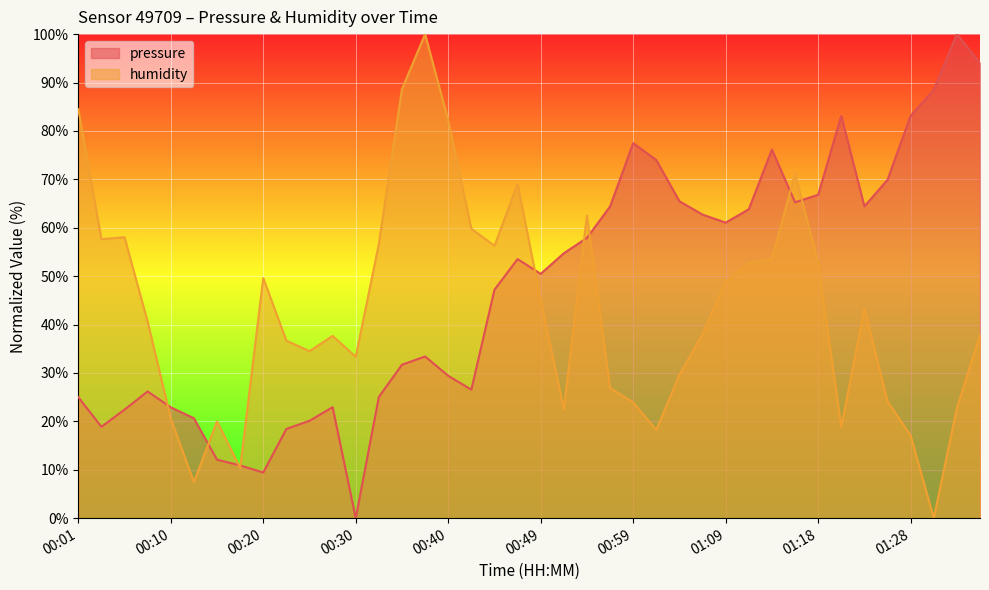

Reading left to right, what are all the values shown in this chart?

pressure: 00:01=25.0	00:03=18.9	00:06=22.4	00:08=26.2	00:10=22.9	00:13=20.6	00:15=12.1	00:18=10.9	00:20=9.4	00:23=18.4	00:25=20.1	00:27=22.9	00:30=0.0	00:32=25.1	00:35=31.7	00:37=33.4	00:40=29.4	00:42=26.5	00:44=47.2	00:47=53.5	00:49=50.5	00:52=54.7	00:54=57.9	00:57=64.4	00:59=77.5	01:01=74.0	01:04=65.5	01:06=62.7	01:09=61.1	01:11=63.8	01:14=76.2	01:16=65.3	01:18=66.8	01:21=83.1	01:23=64.4	01:26=69.9	01:28=83.1	01:30=88.5	01:33=100.0	01:35=94.0
humidity: 00:01=84.5	00:03=57.6	00:06=58.0	00:08=40.6	00:10=20.6	00:13=7.5	00:15=20.0	00:18=10.4	00:20=49.6	00:23=36.7	00:25=34.5	00:27=37.6	00:30=33.3	00:32=56.7	00:35=88.6	00:37=100.0	00:40=82.2	00:42=59.8	00:44=56.3	00:47=69.0	00:49=45.1	00:52=22.5	00:54=62.5	00:57=26.9	00:59=23.9	01:01=18.2	01:04=29.6	01:06=38.0	01:09=48.8	01:11=52.7	01:14=53.5	01:16=71.2	01:18=52.7	01:21=18.8	01:23=43.3	01:26=24.1	01:28=17.1	01:30=0.0	01:33=22.7	01:35=37.8